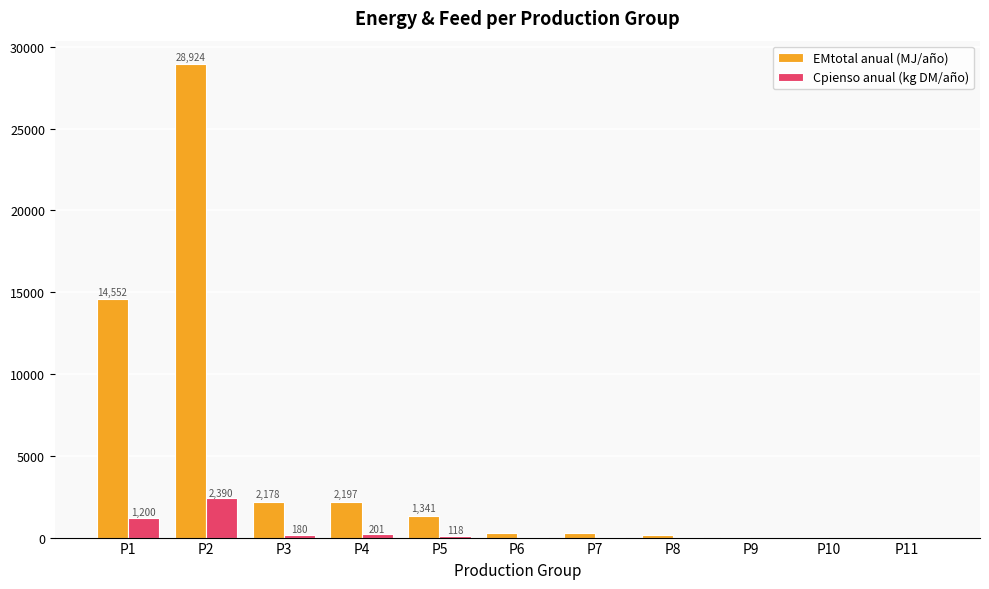

What is the total value across all series at P3?

2358.1